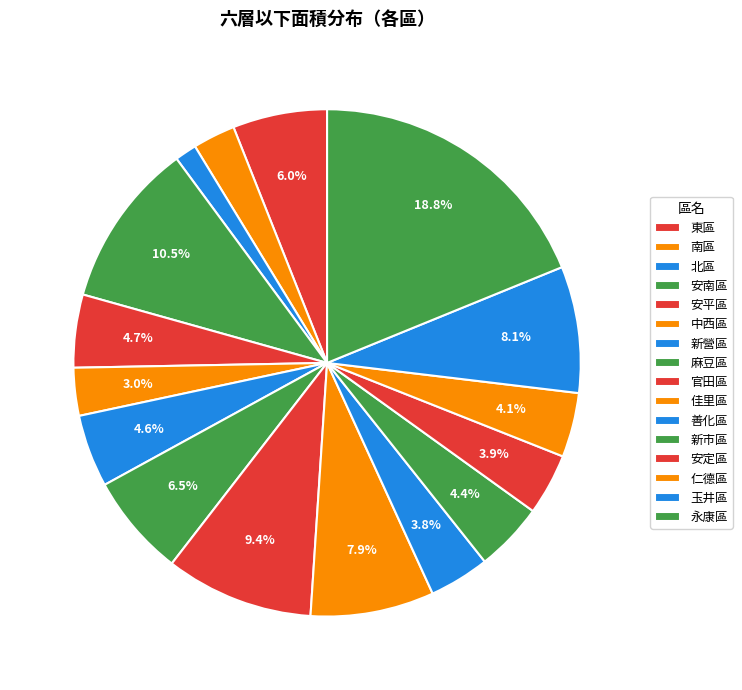

How many segments does this pie chart have?

16